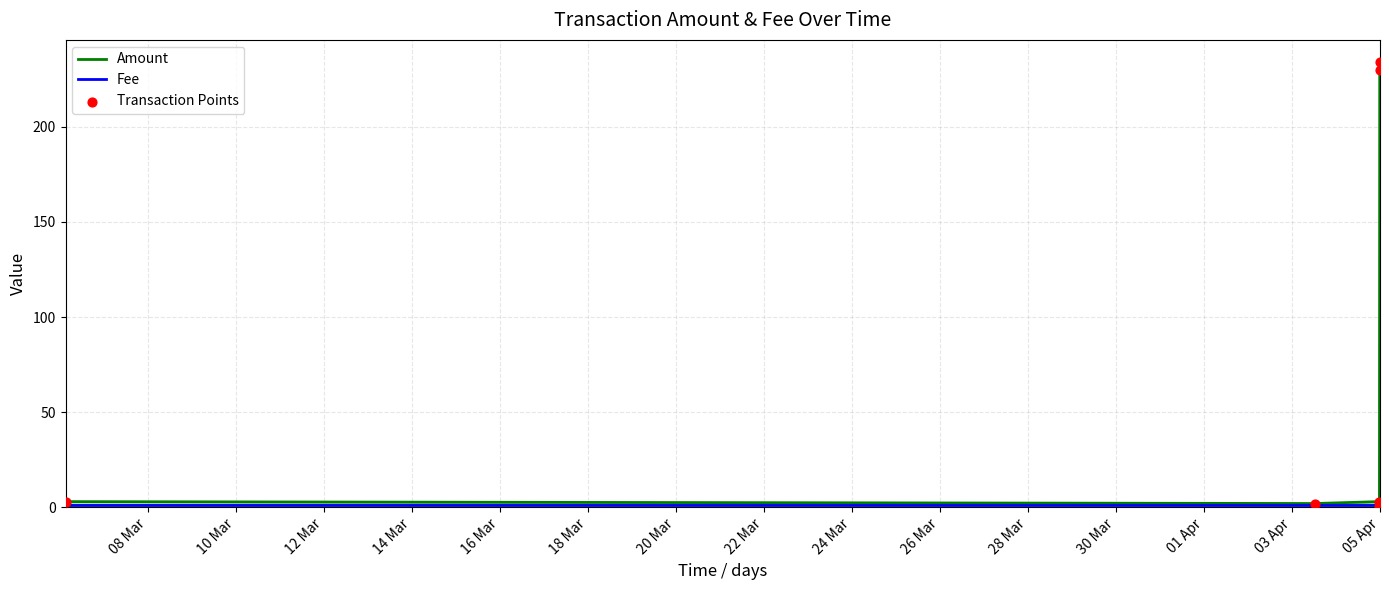

Which series has the largest Y range (max minus min)?

Amount